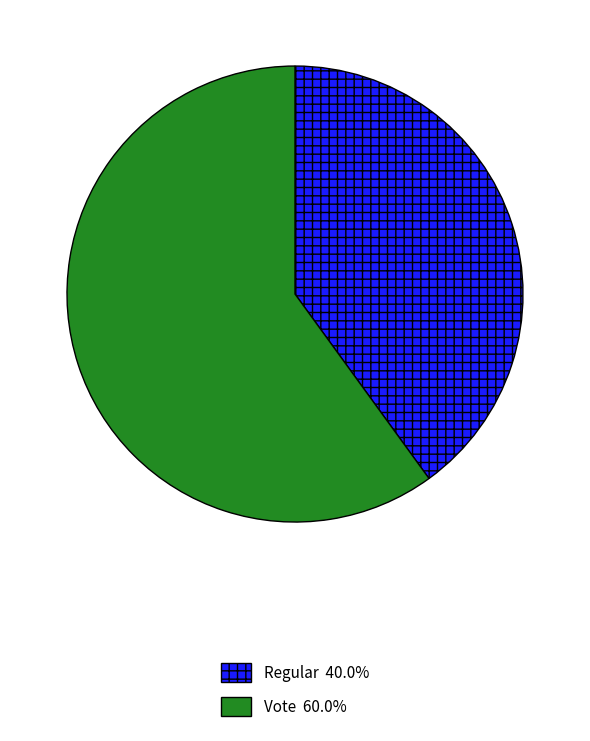

Does any single category account for the majority?

Yes